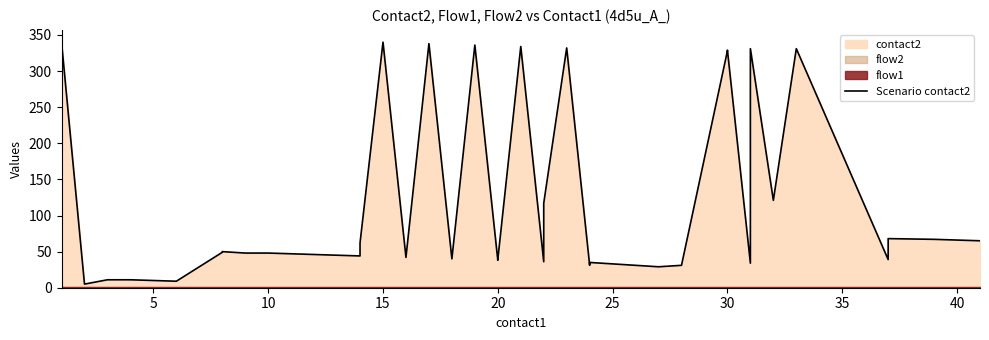

What is the smallest value displayed?

5